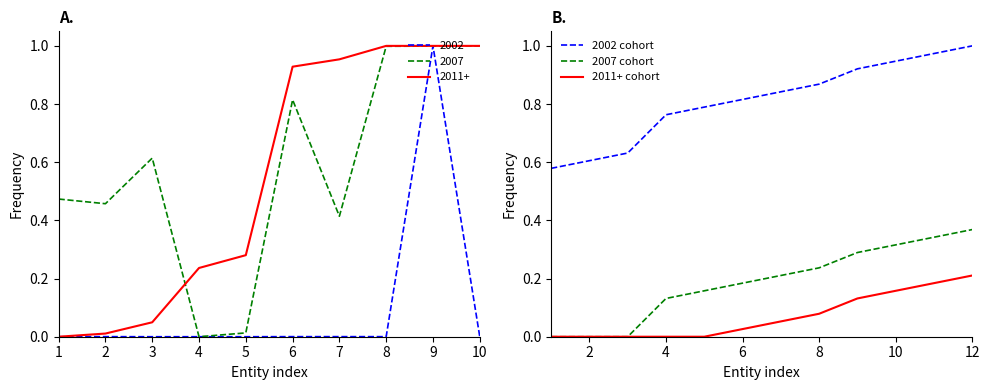

True or false: 2002 cohort and 2007 cohort intersect in this chart.

False